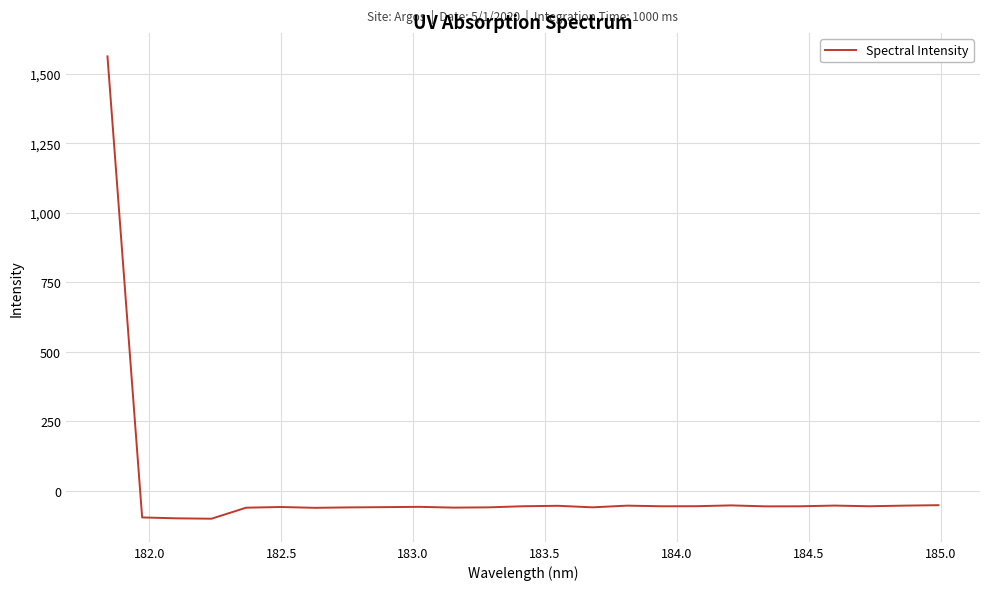

What is the minimum value shown in the chart?

-99.7